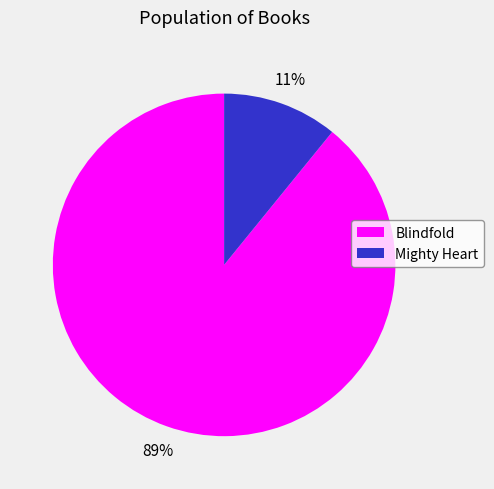

Is it true that Blindfold is 82% of the pie?

False